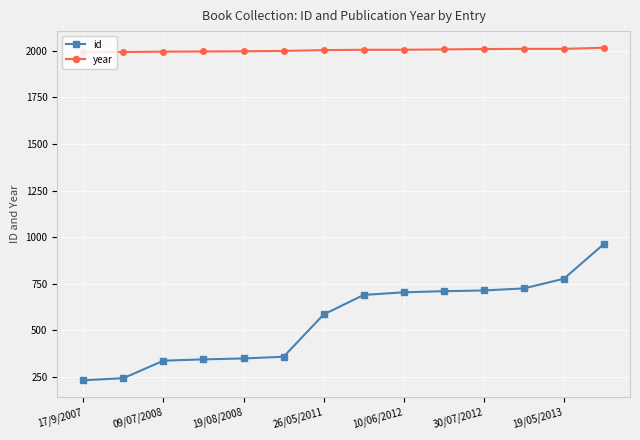

Which series has the largest total across all categories?

year